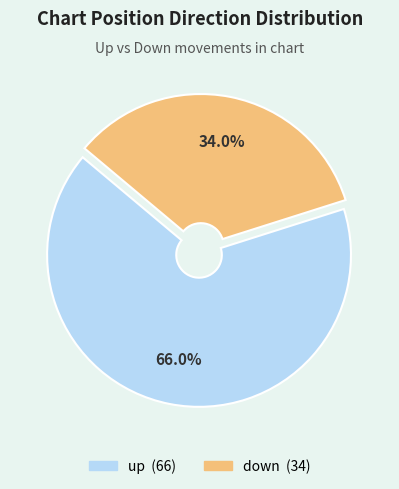

Which slice is the largest?

up